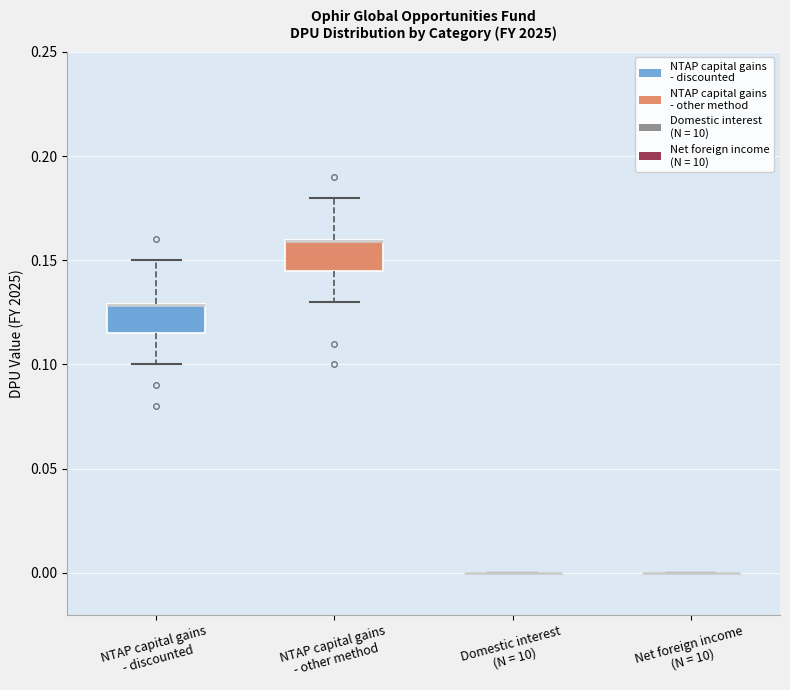

Reading left to right, read every box against the y-axis: the position of its median line, the range the box covers, and the ends of its whiskers. The values are not printed on the chart, so give them approximately, as read against the axis.

NTAP capital gains - discounted: median 0.130 (drawn on the box's upper edge), box 0.115 to 0.130, whiskers 0.100 to 0.150
NTAP capital gains - other method: median 0.160 (drawn on the box's upper edge), box 0.145 to 0.160, whiskers 0.130 to 0.180
Domestic interest (N = 10): box collapsed to a line at 0.000, whiskers 0.000 to 0.000
Net foreign income (N = 10): box collapsed to a line at 0.000, whiskers 0.000 to 0.000